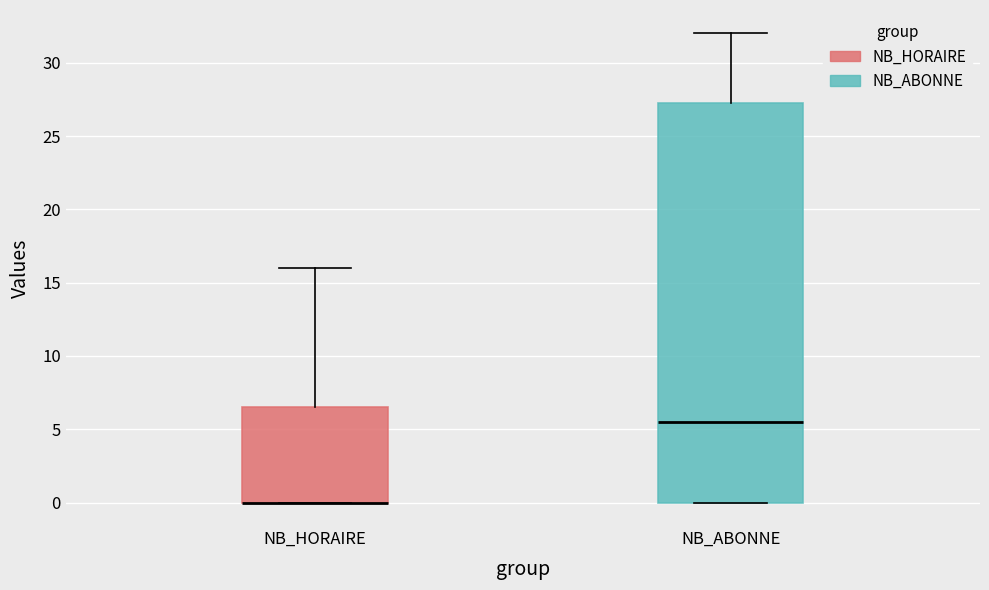

Where does the upper whisker of the box for NB_ABONNE end on the y-axis? The values are not printed on the chart, so give them approximately, as read against the axis.

32.0